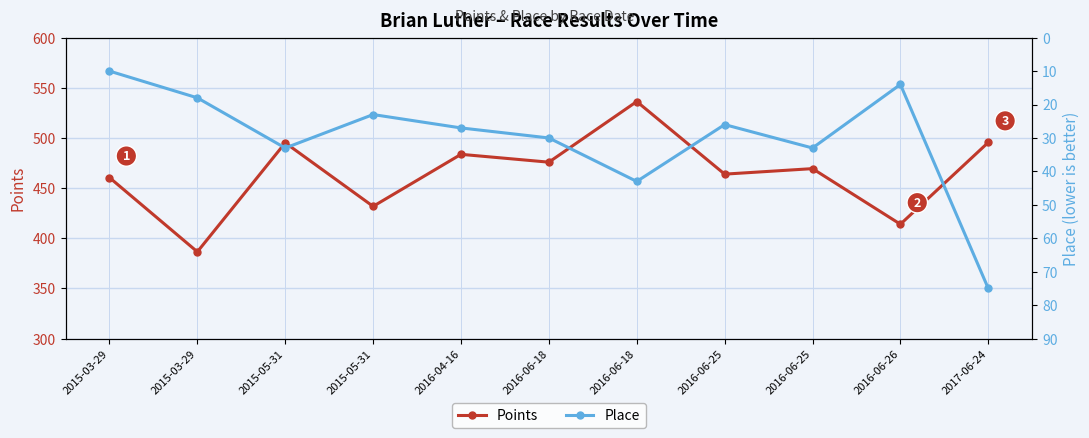

True or false: Points and Place intersect in this chart.

False